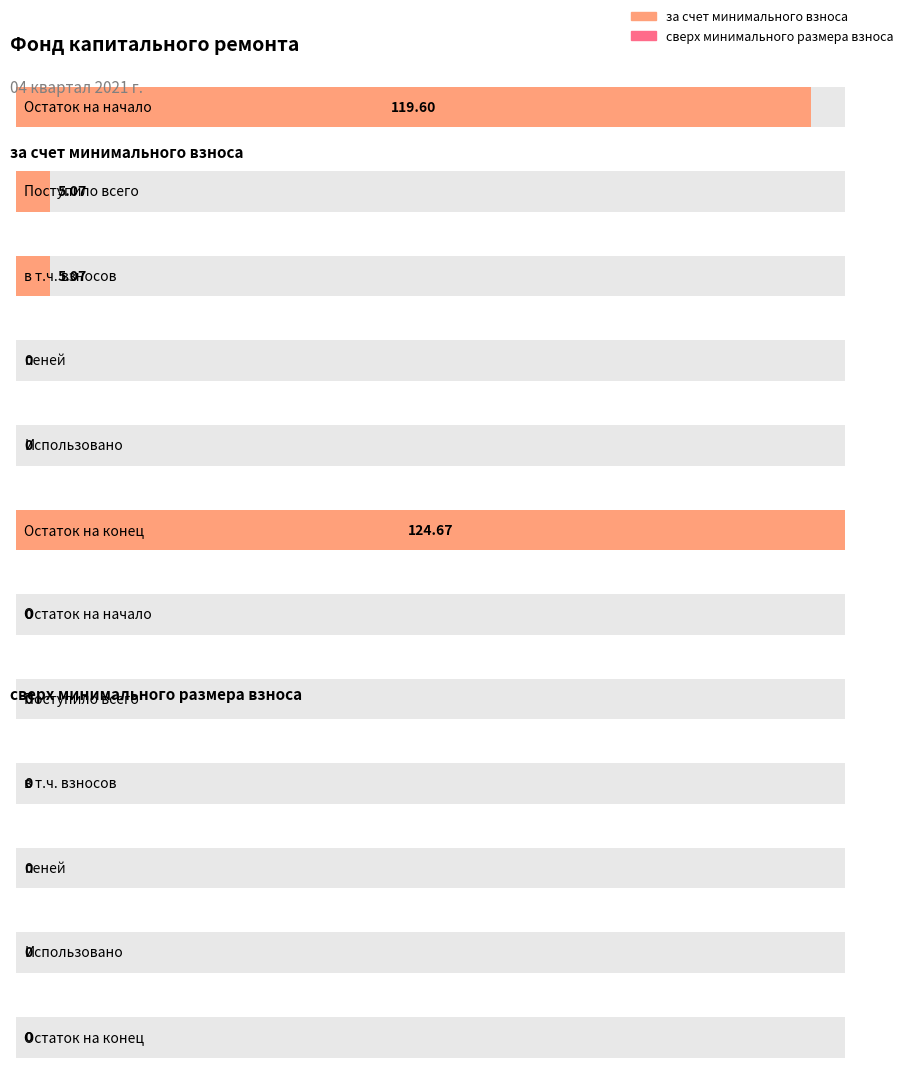

True or false: за счет минимального взноса has a value of 7.7 at Поступило всего.

False